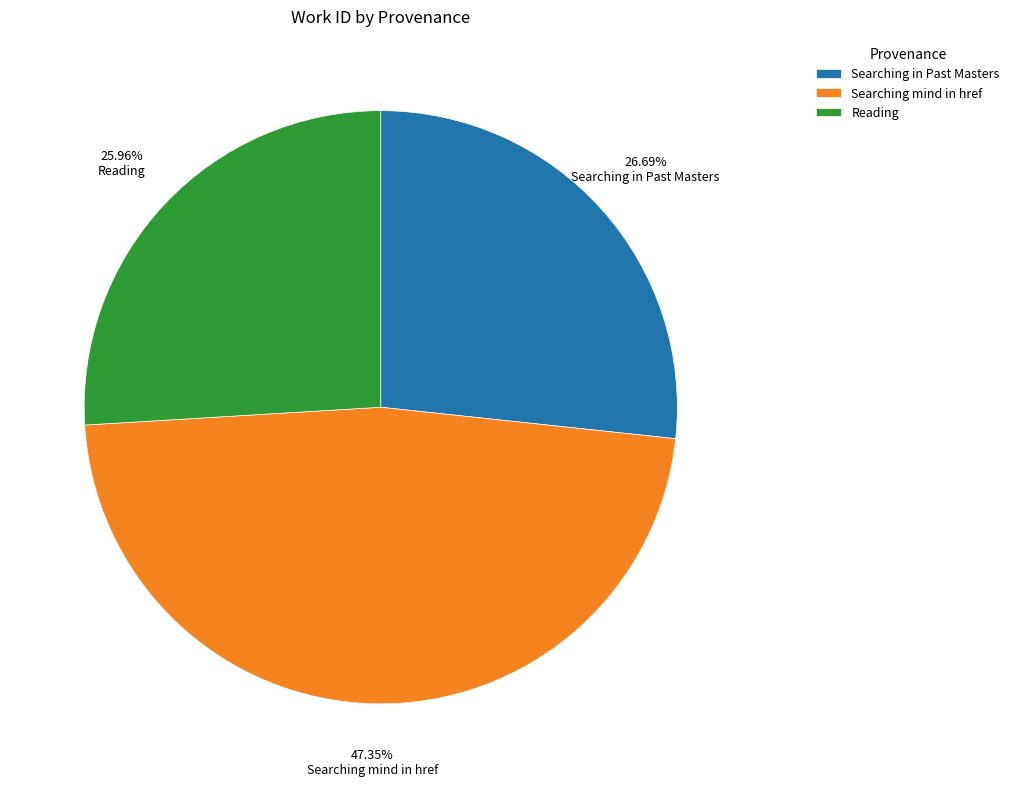

Is it true that Reading is 19% of the pie?

False